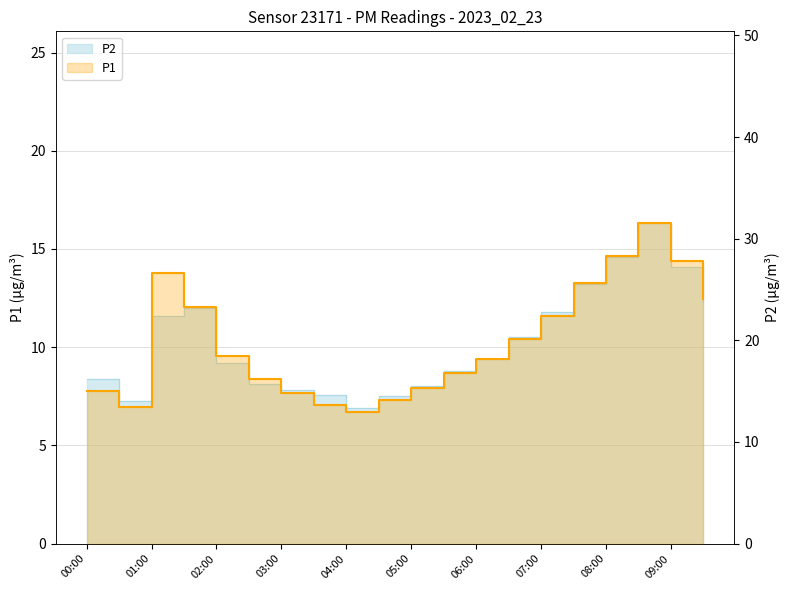

Does the chart display data point markers on the line(s)?

No